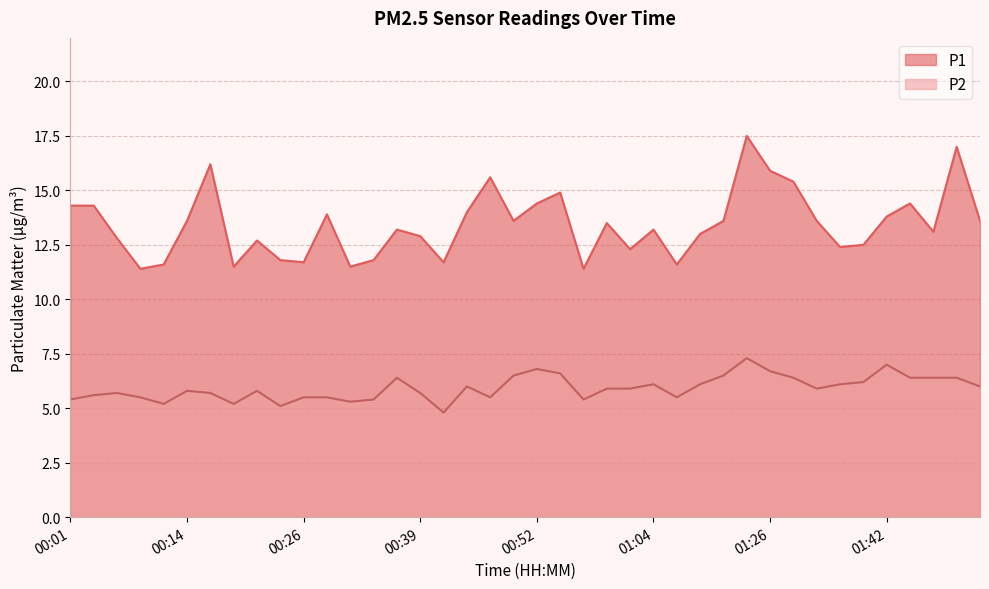

Rank the series at 01:50 from highest to lowest value.

P1, P2